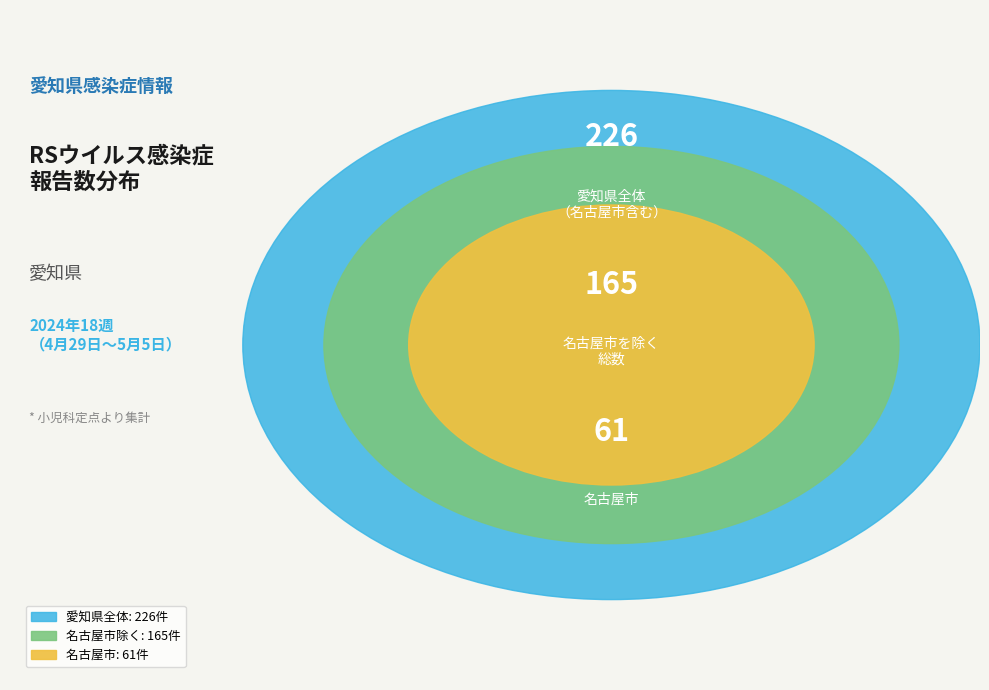

To the nearest percent, what is the difference between the largest and smallest slice percentages?

37%